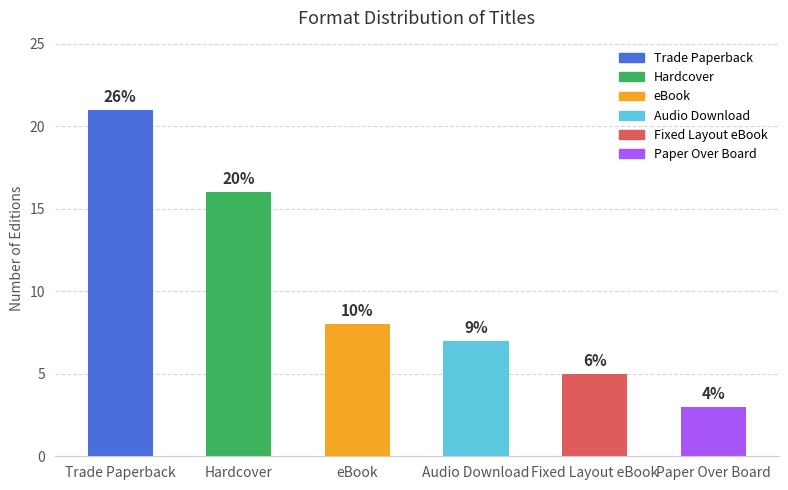

Are the bars horizontal?

No